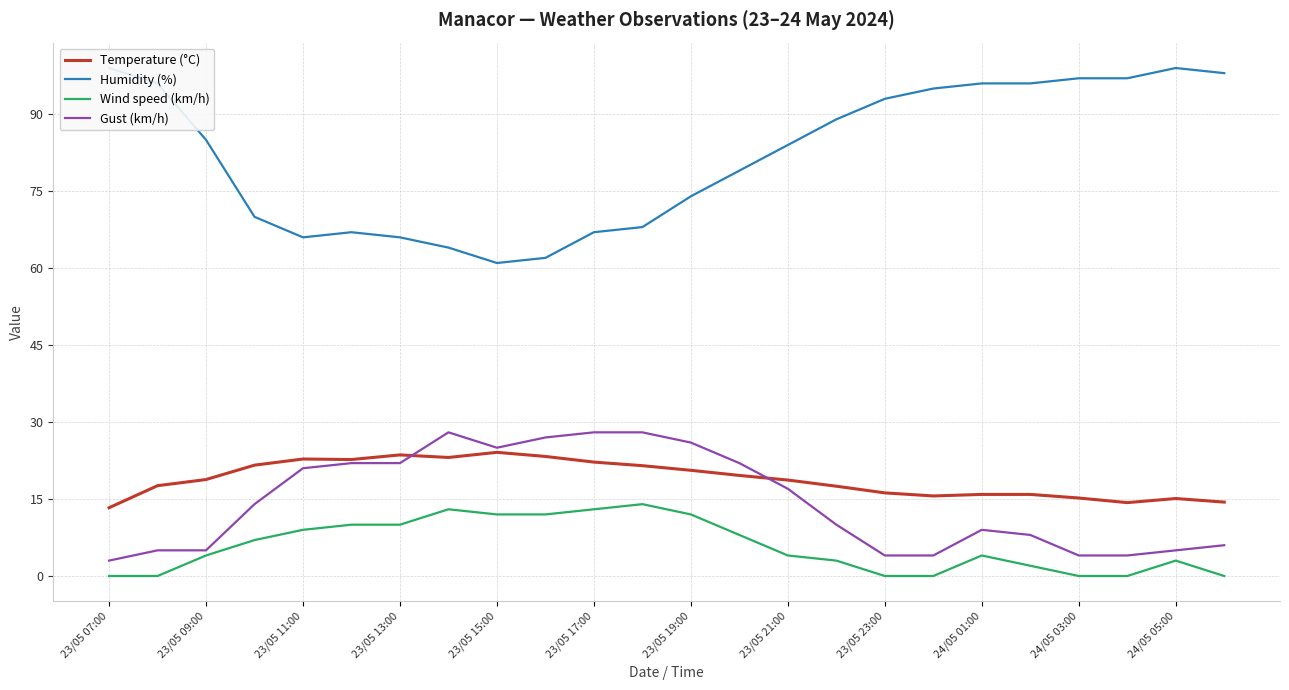

True or false: Temperature (°C) and Wind speed (km/h) intersect in this chart.

False